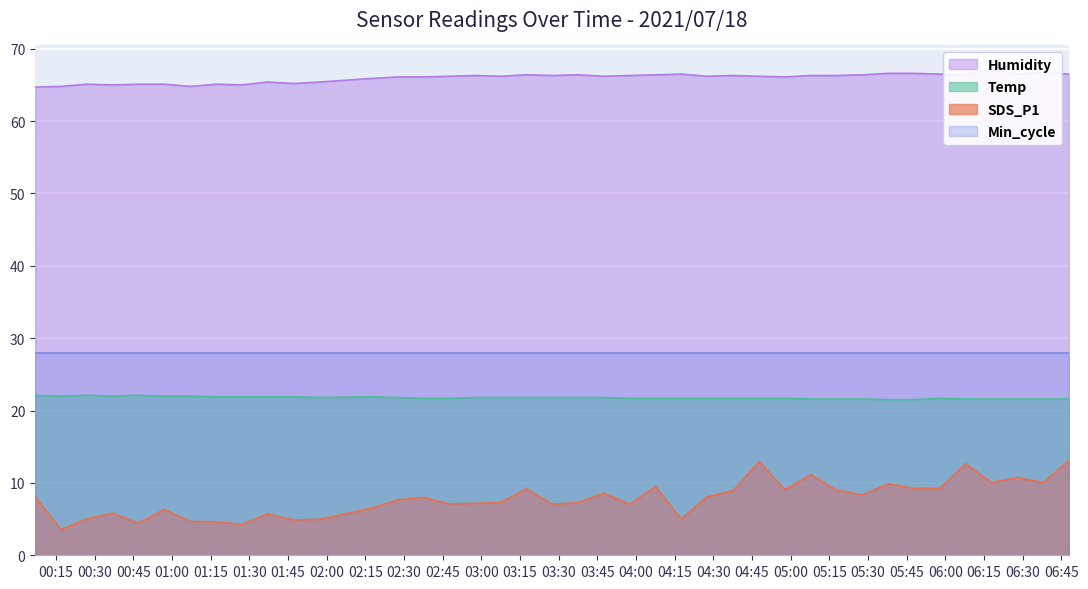

What is the approximate value of SDS_P1 at 2021/07/18 01:27:06?

4.2